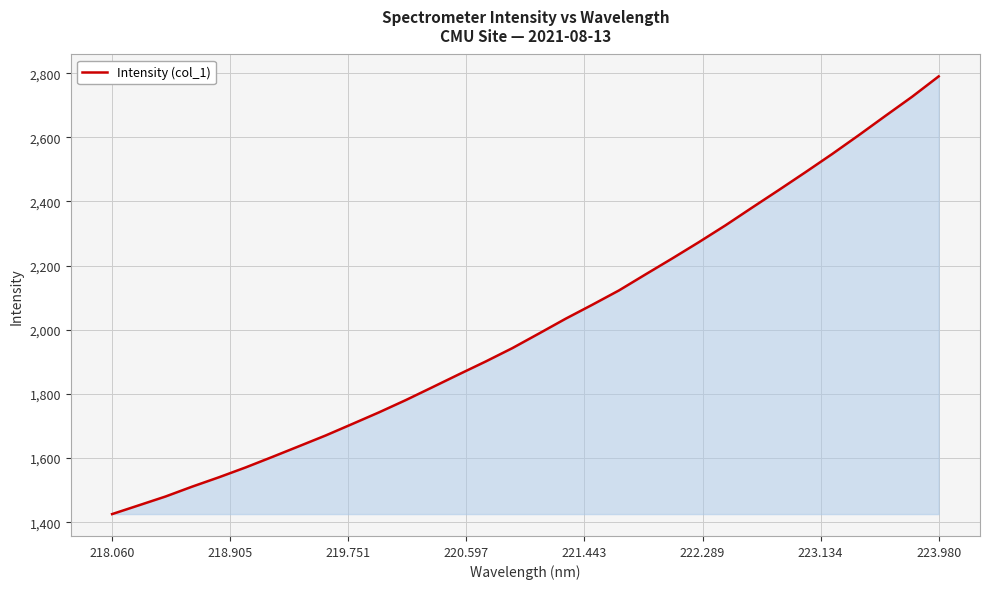

What is the difference between the maximum and minimum values?

1364.8